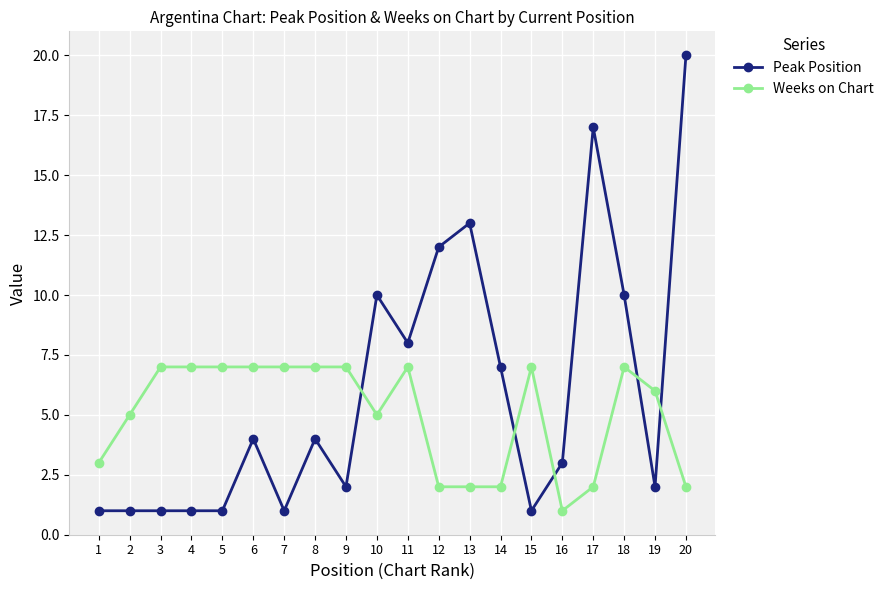

What is the smallest value displayed?

1